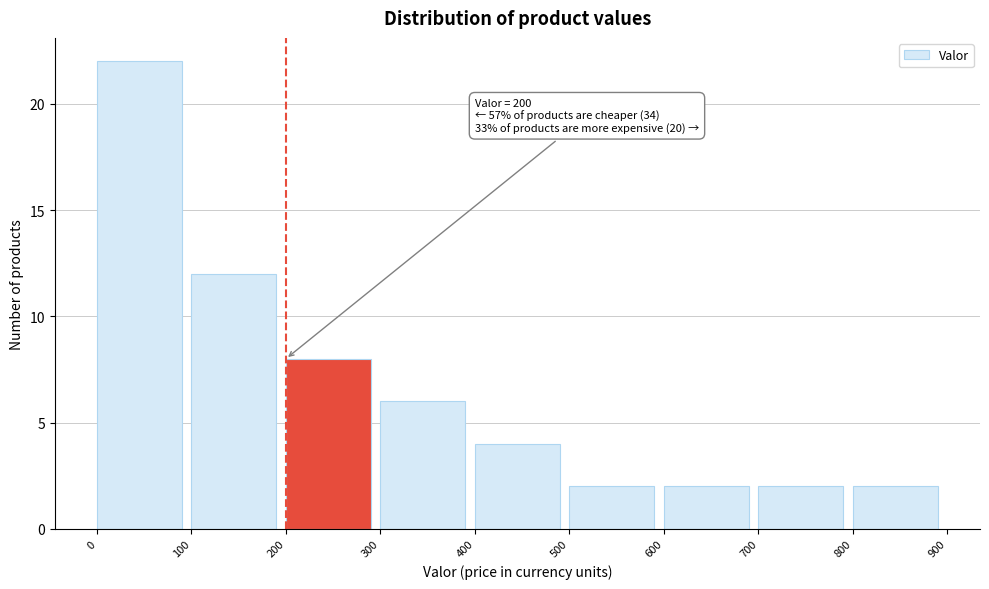

Which range on the x-axis has the tallest bar?

0 to 100